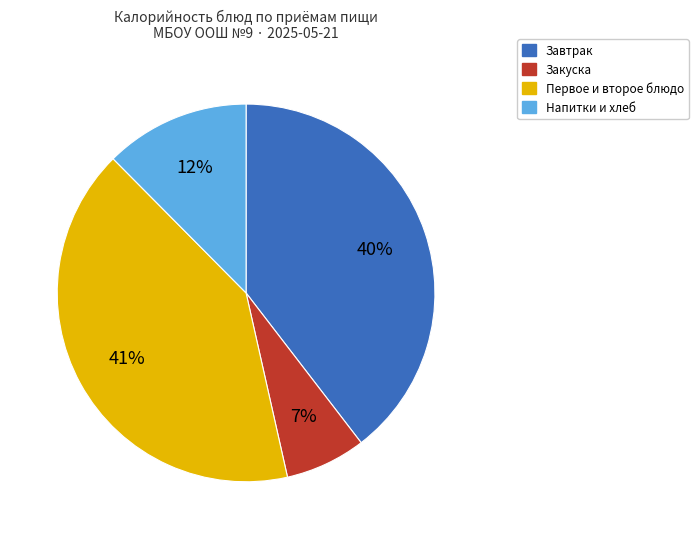

Count the number of slices in the pie.

4